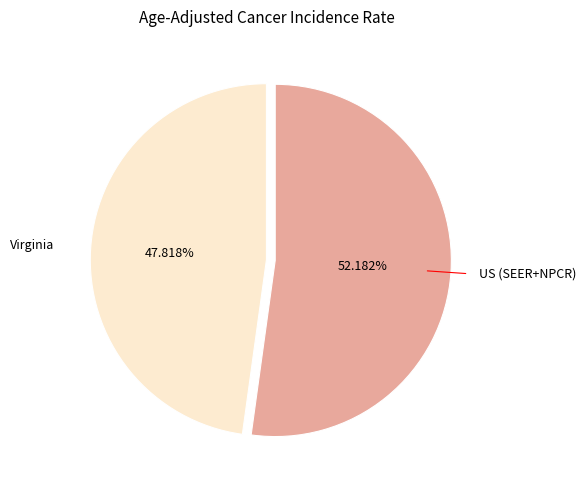

Rank the categories by value from highest to lowest.

US (SEER+NPCR), Virginia